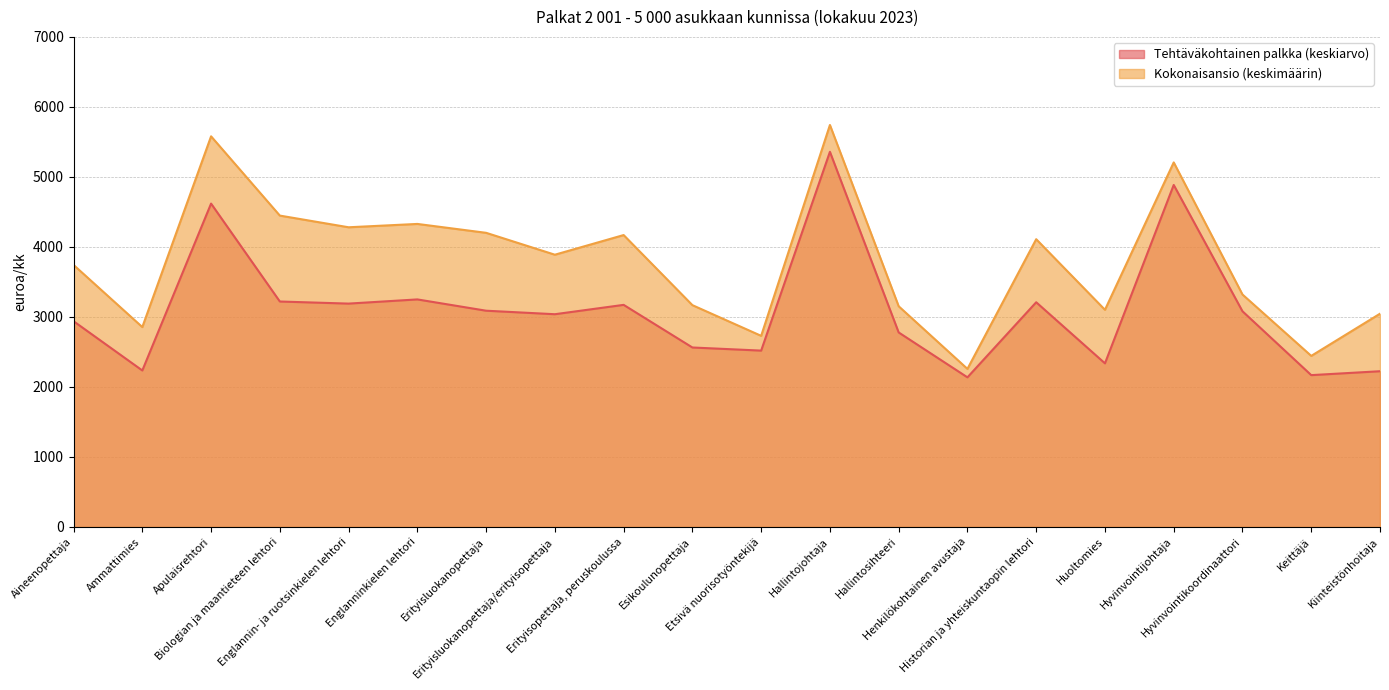

Rank the series at Henkilökohtainen avustaja from lowest to highest value.

Tehtäväkohtainen palkka (keskiarvo), Kokonaisansio (keskimäärin)